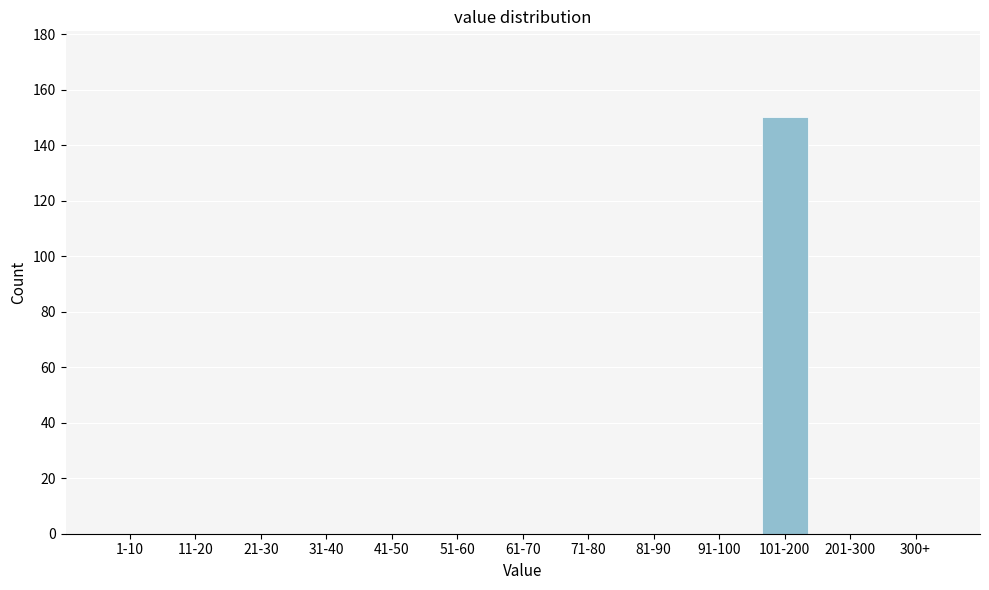

Reading right to left, list all the values displayed in this chart.

300+=0	201-300=0	101-200=150	91-100=0	81-90=0	71-80=0	61-70=0	51-60=0	41-50=0	31-40=0	21-30=0	11-20=0	1-10=0